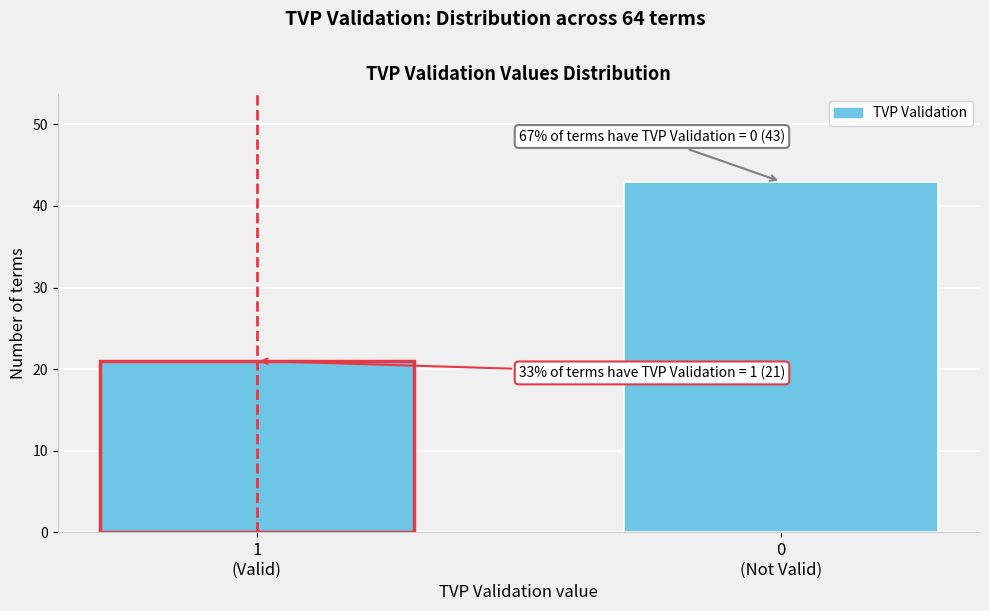

Reading right to left, list all the values displayed in this chart.

43	21